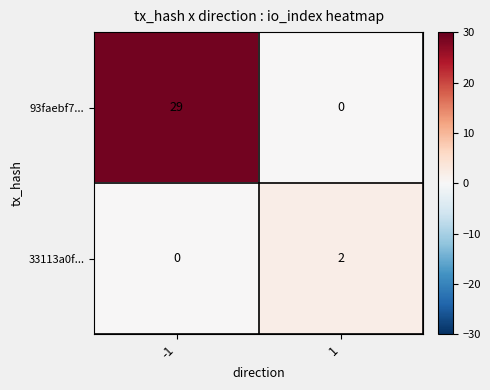

What is the sum of the 93faebf7... values at 1 and -1?

29